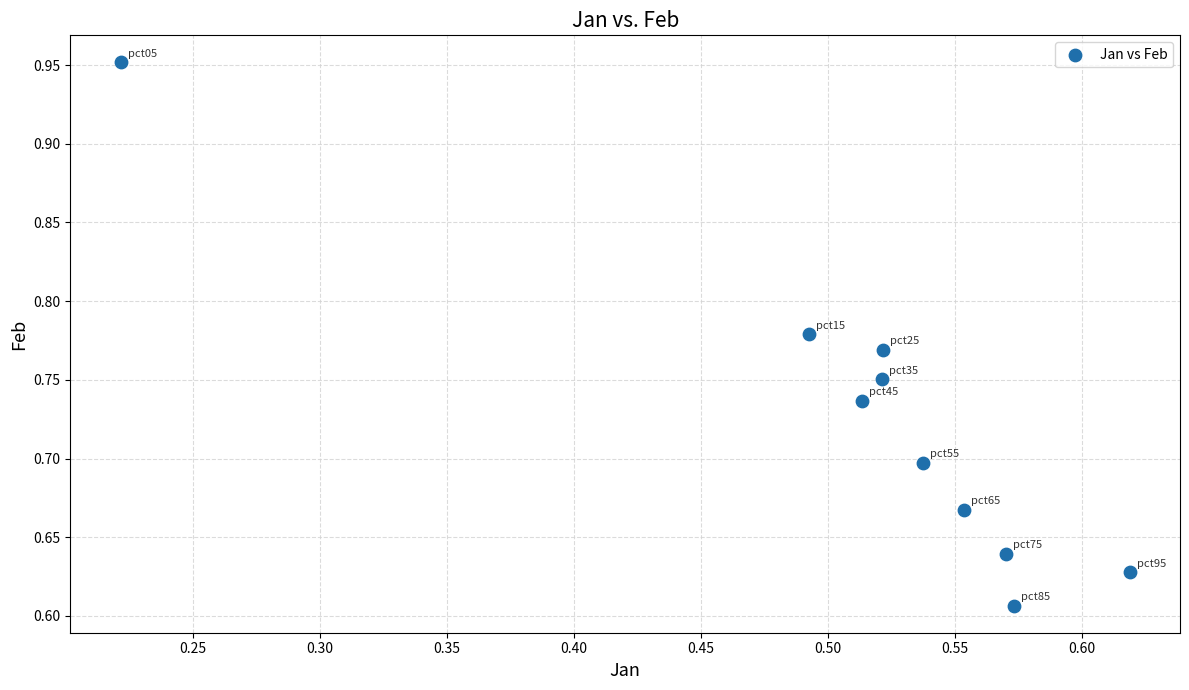

What is the range of Y values (max minus min)?

0.3